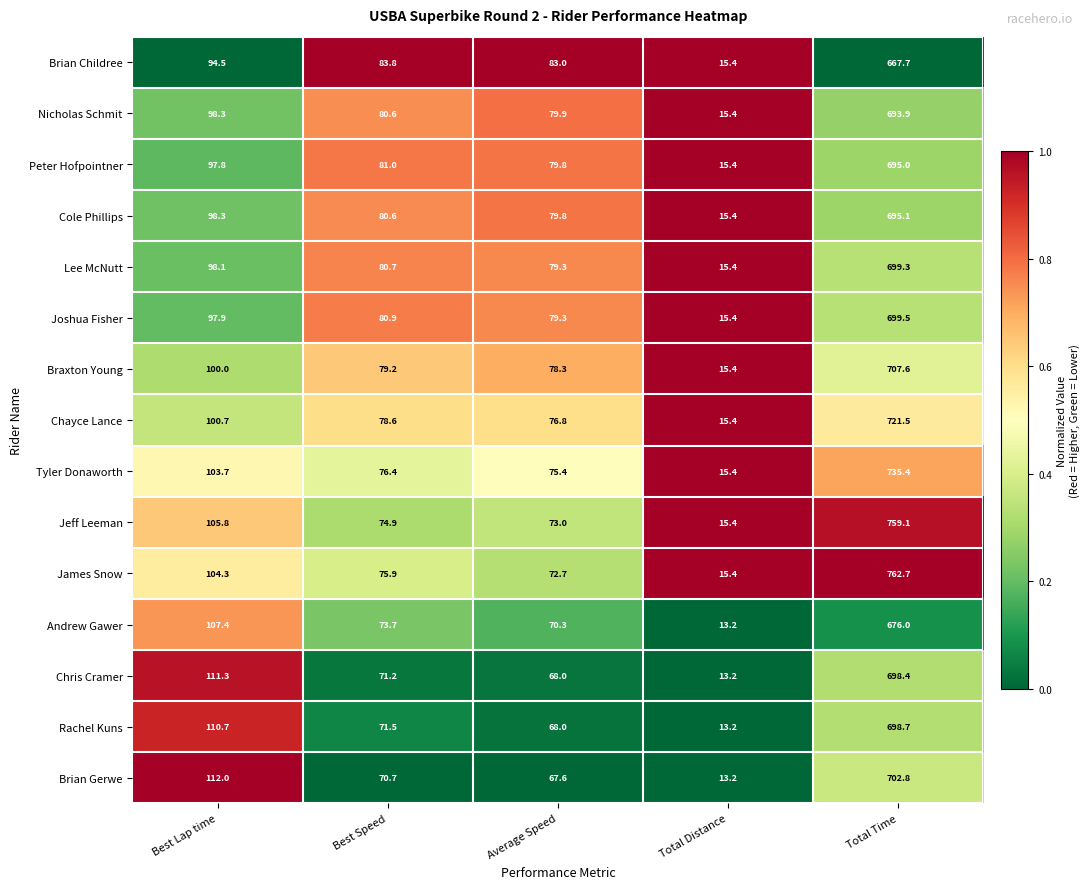

What is the maximum value shown in the chart?

762.7